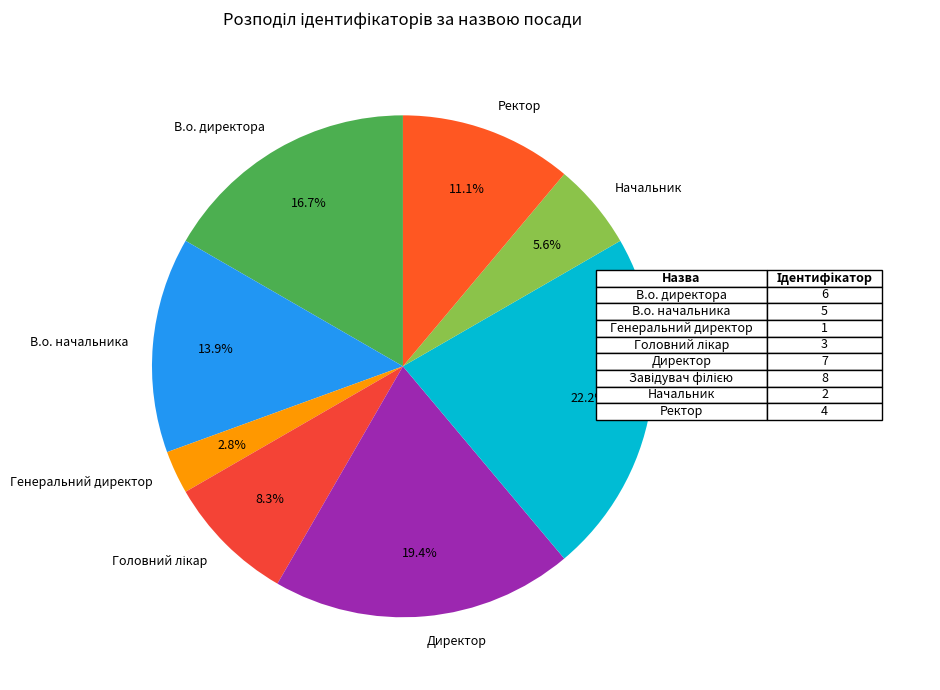

How many slices are in this pie chart?

8